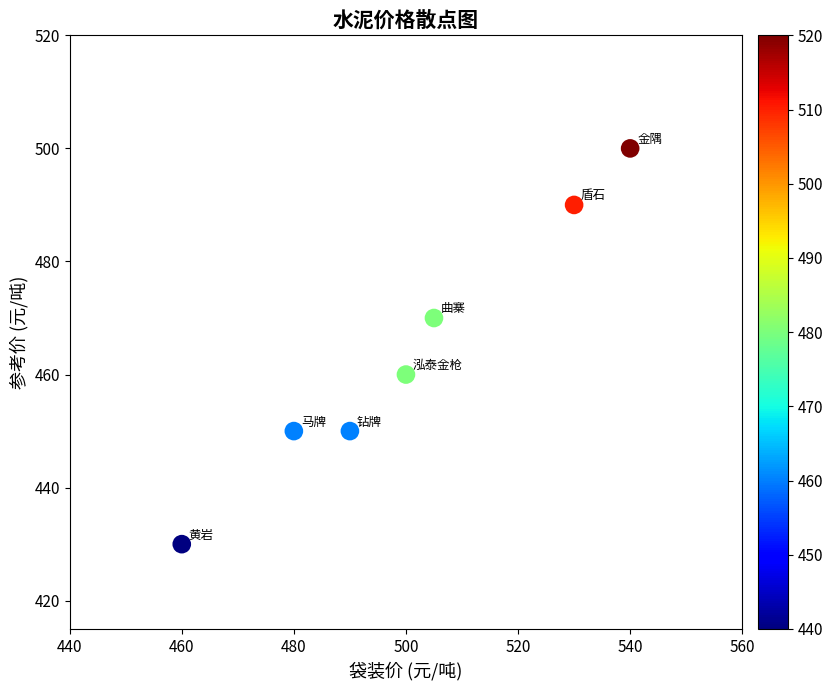

What is the average X value?

501